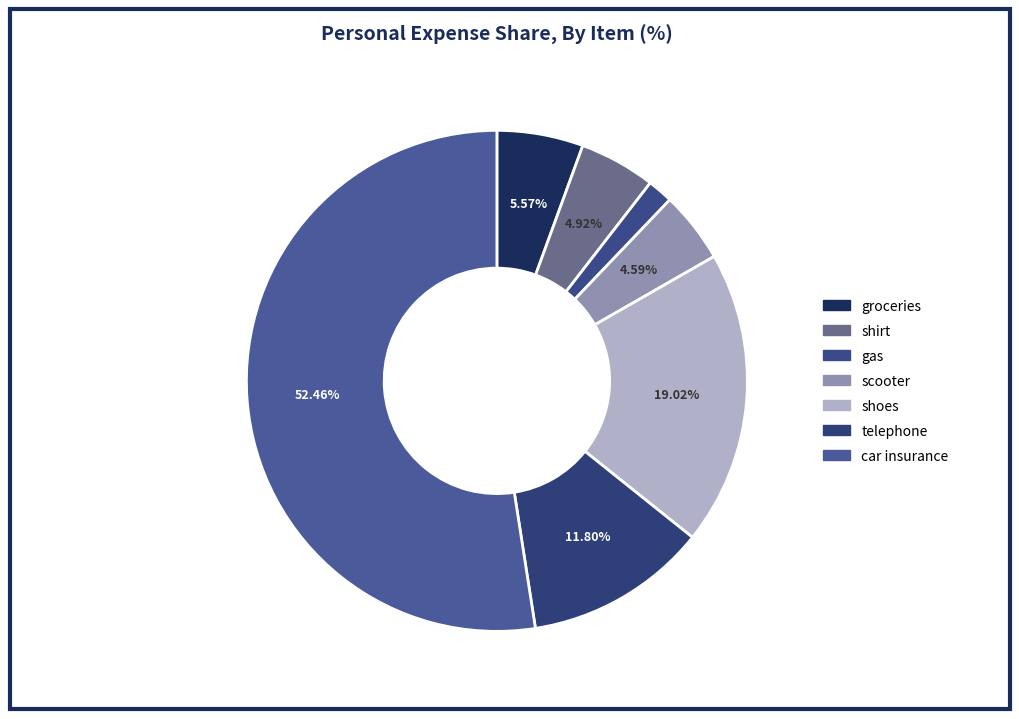

Is there a majority slice in this chart?

Yes